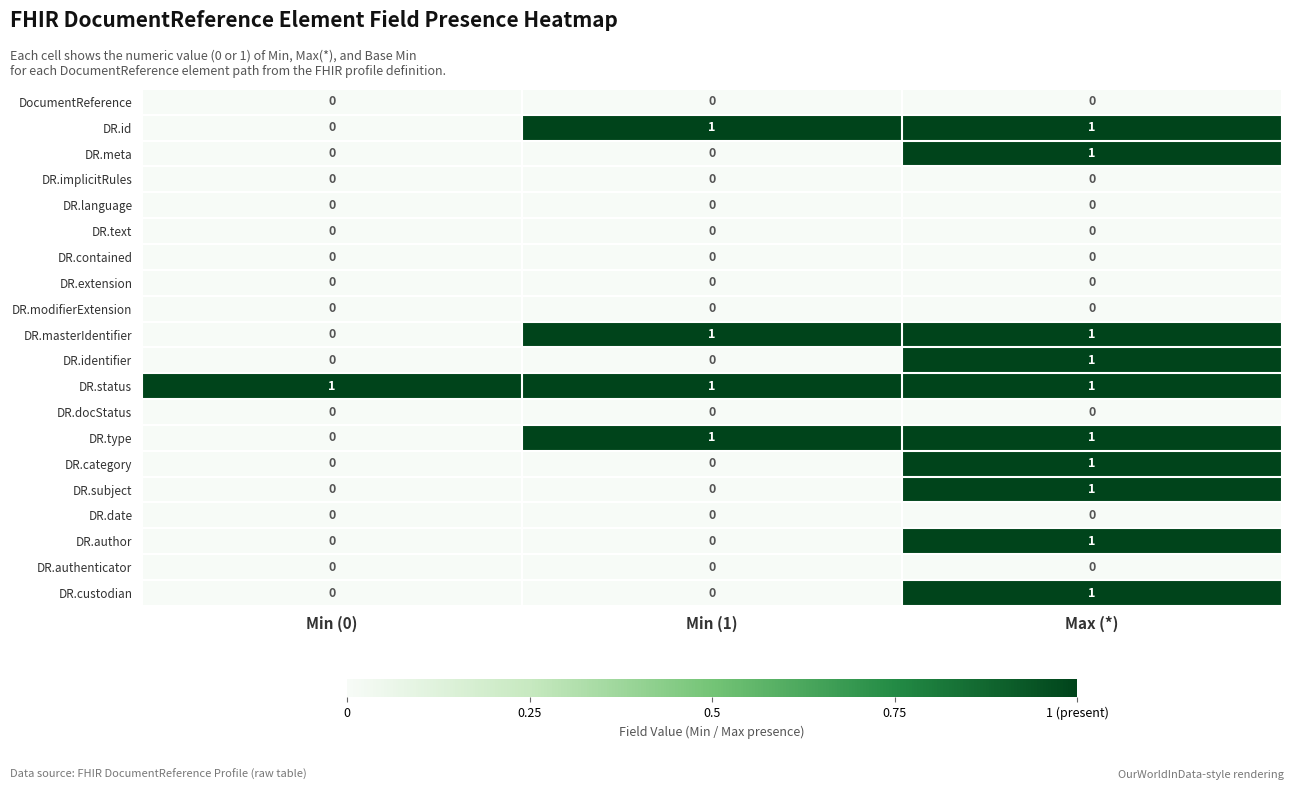

At how many categories does at least one series exceed 0?

3